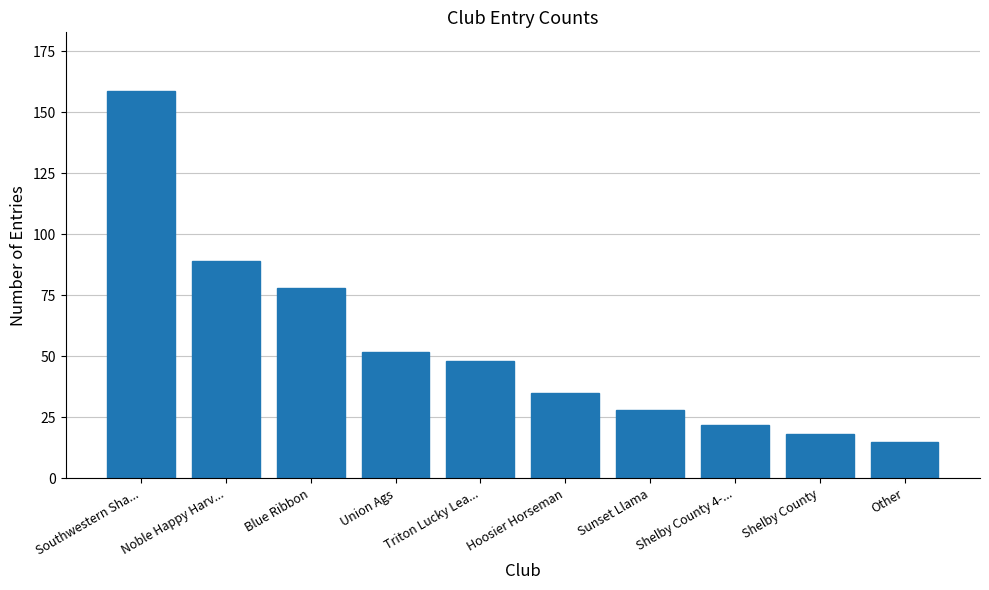

What is the value of the 8th bar from the left?

22